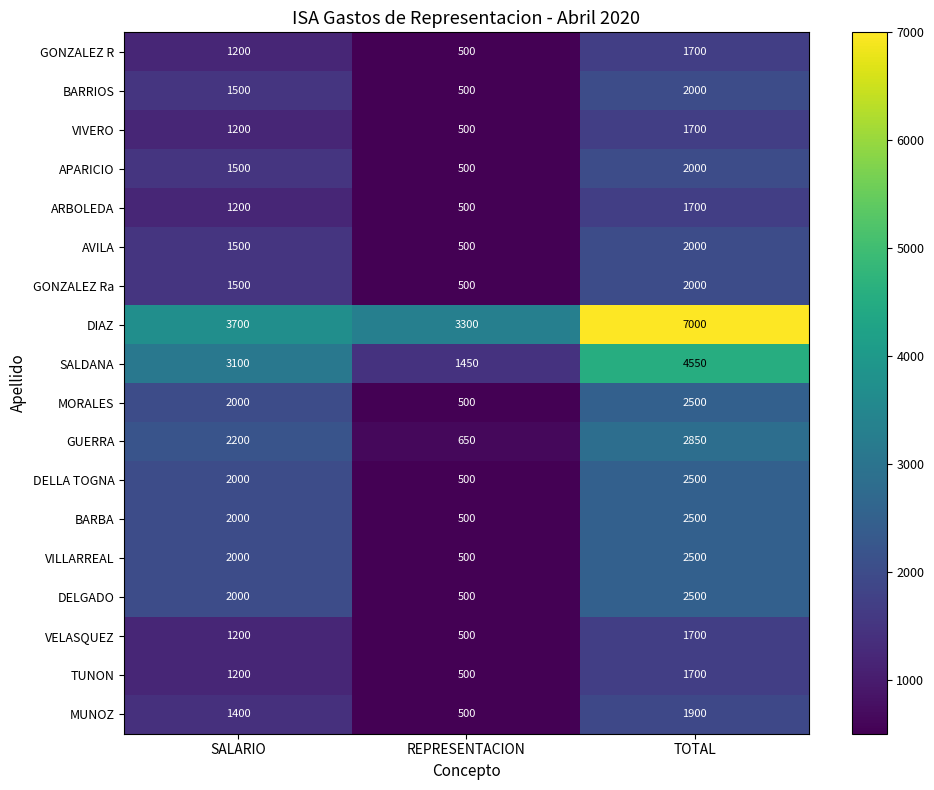

What is the sum of the MORALES values at REPRESENTACION and TOTAL?

3000